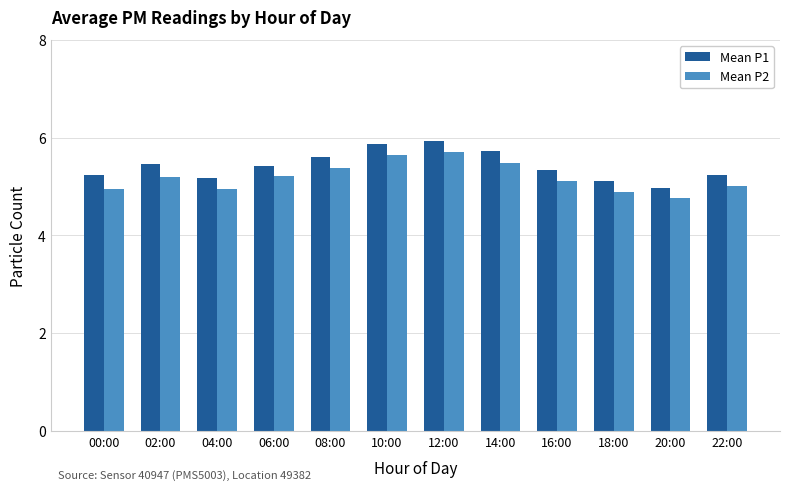

Reading left to right, extract all data points from this chart.

Mean P1: 5.2	5.5	5.2	5.4	5.6	5.9	5.9	5.7	5.3	5.1	5.0	5.2
Mean P2: 5.0	5.2	5.0	5.2	5.4	5.6	5.7	5.5	5.1	4.9	4.8	5.0